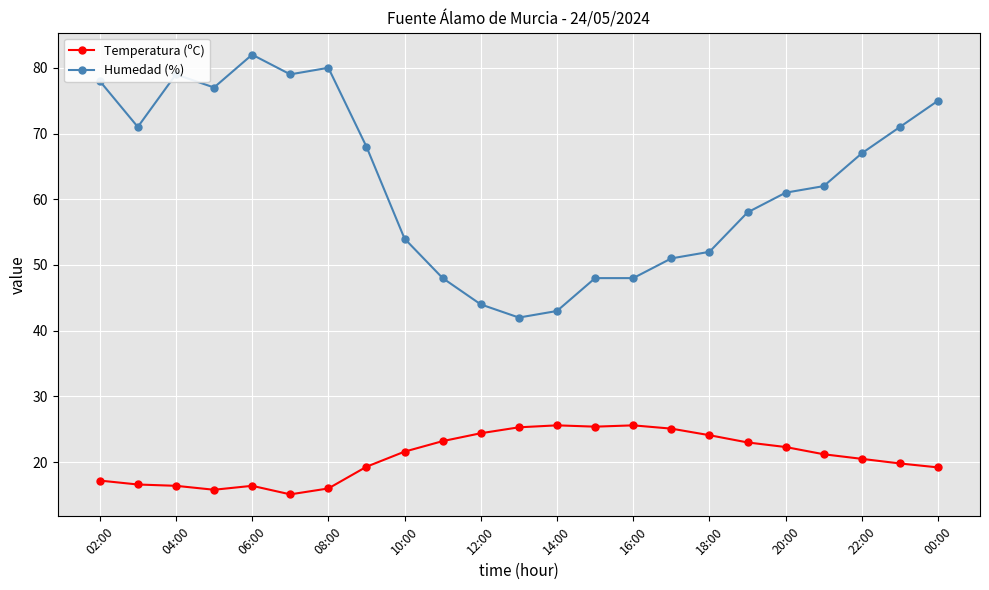

What is the sum of all Humedad (%) values?

1438.0